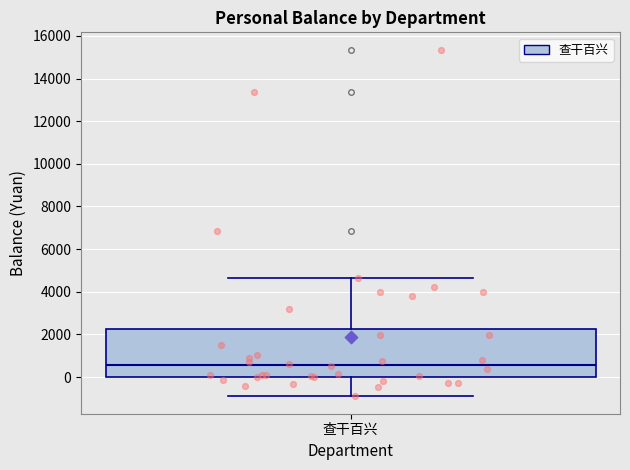

Read this box plot against the y-axis: the position of the median line, the range covered by the box, and the ends of both whiskers. The values are not printed on the chart, so give them approximately, as read against the axis.

median 600, box 0 to 2200, whiskers -1000 to 4600